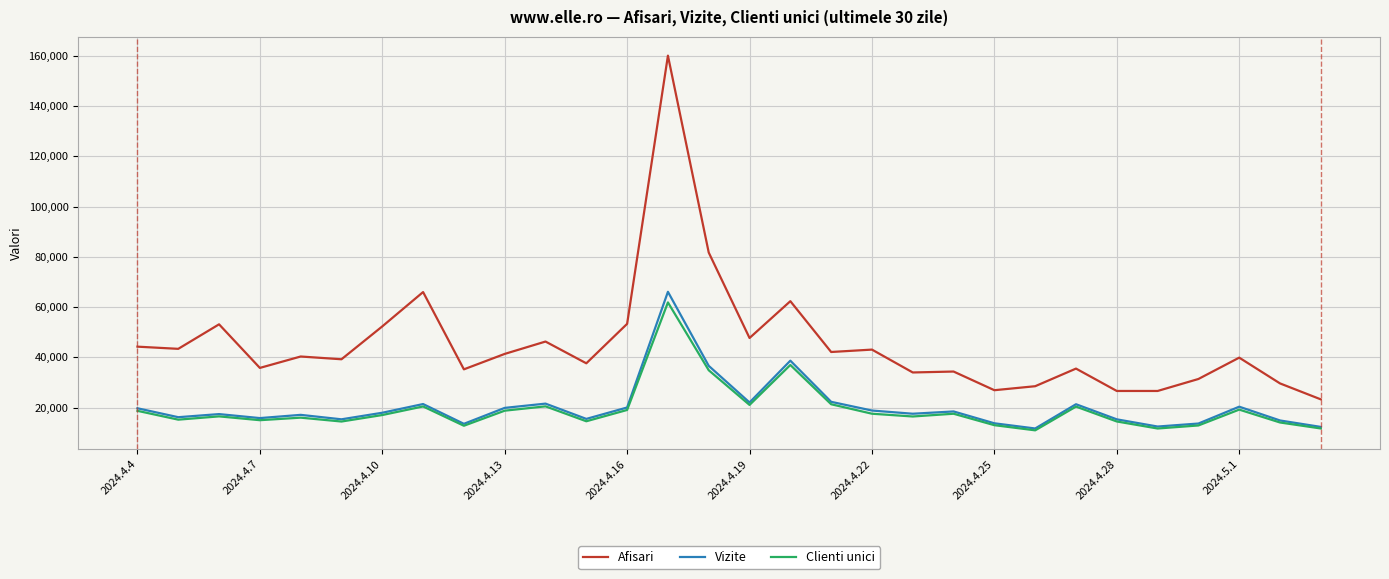

Which series has the largest total across all categories?

Afisari